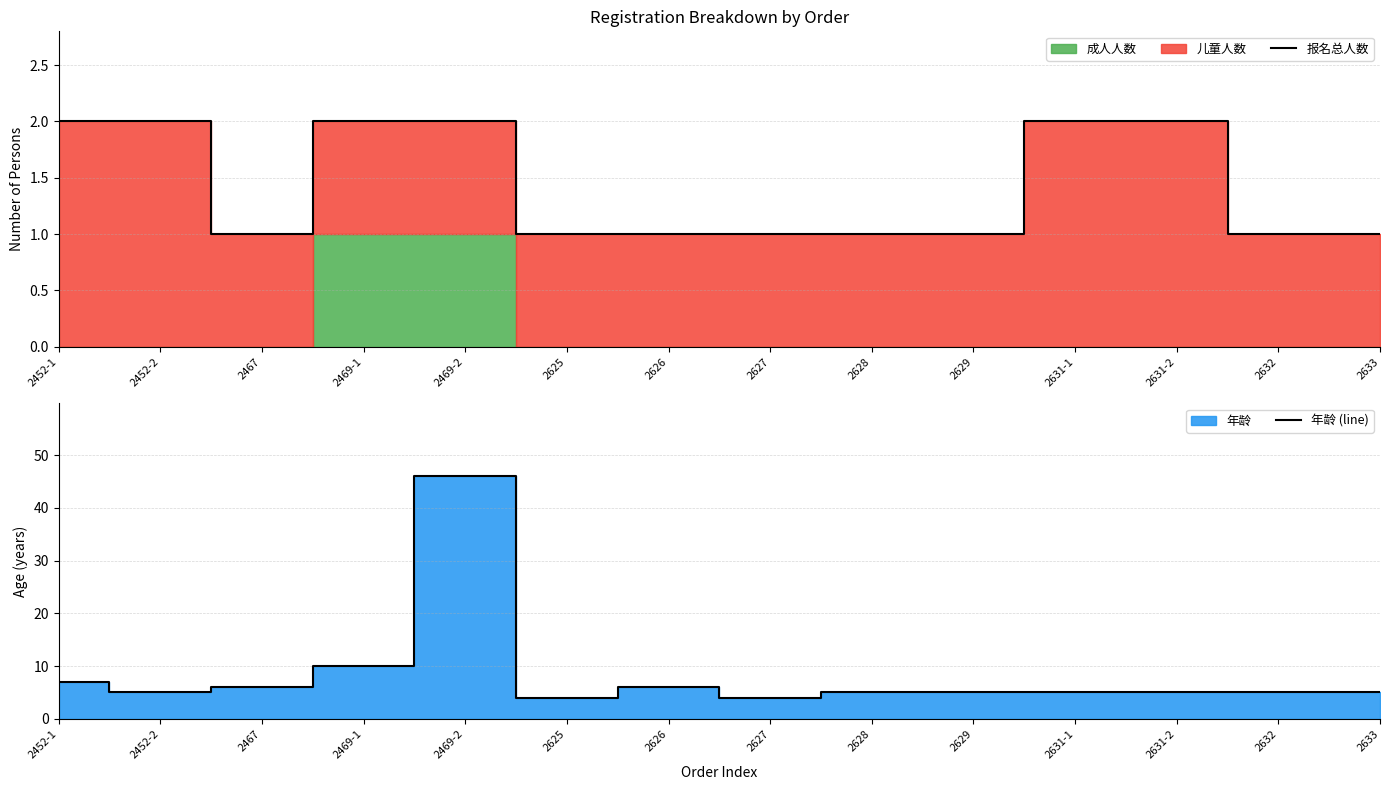

True or false: 报名总人数 and 年龄 (line) cross at least once.

False